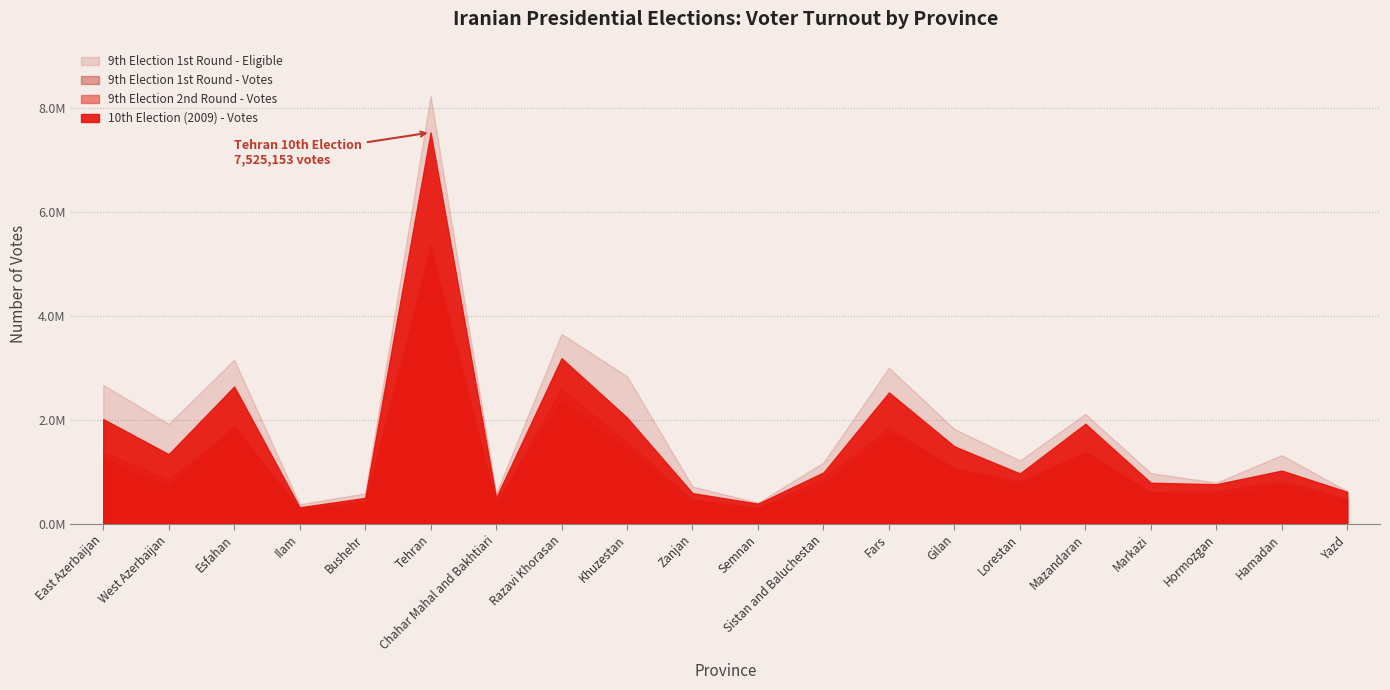

Reading left to right, list all the values displayed in this chart.

9th Election 1st Round - Eligible: 2668505	1916929	3153318	372264	581434	8231230	583059	3650408	2834721	712833	402278	1174729	2999070	1818535	1215047	2109547	971865	788045	1317448	623809
9th Election 1st Round - Votes: 1376477	843806	1837137	299396	420579	5241732	378115	2591557	1561565	465134	295598	870561	1840336	1061955	816195	1375246	603433	617054	821337	474218
9th Election 2nd Round - Votes: 1232255	712114	1879343	248513	386570	5367165	375141	2335945	1452786	435029	298589	748993	1747874	1064244	734016	1376615	589287	531889	757768	470923
10th Election - Votes: 2010379	1334443	2637505	312667	493989	7525153	495808	3181981	2038969	585721	383308	982920	2523463	1485714	964025	1919838	785961	756805	1019169	609856